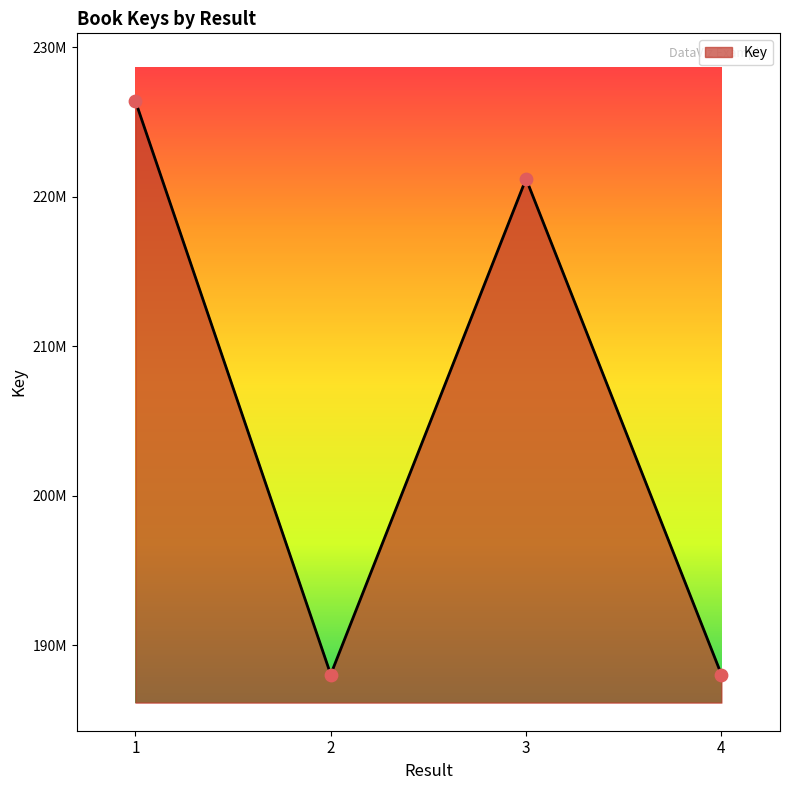

What is the ratio of the value at 1 to the value at 3?

1.0